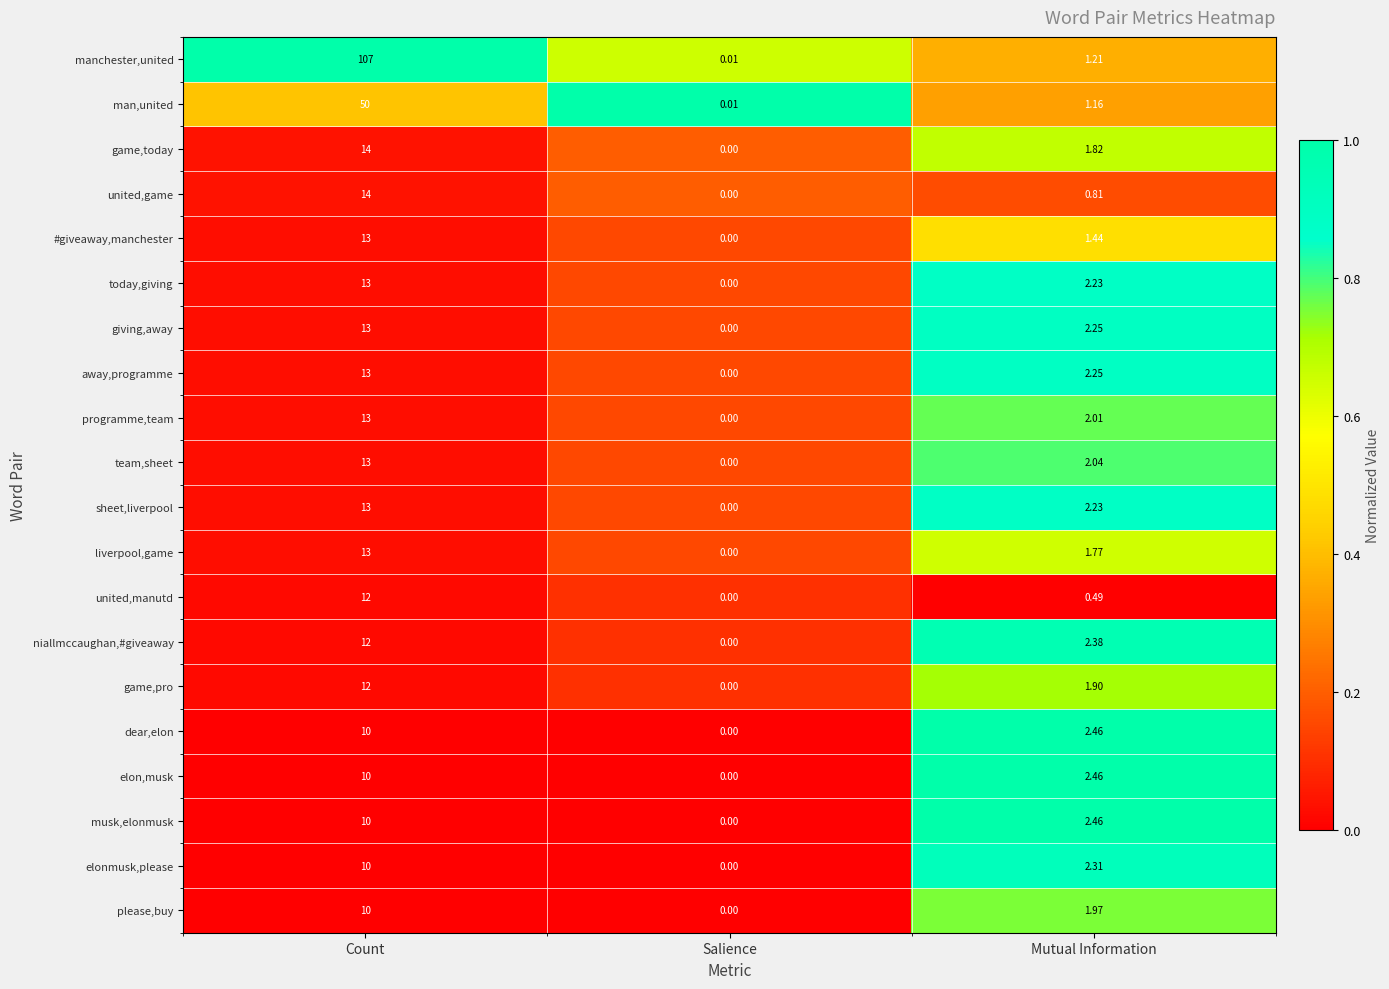

At which label does musk,elonmusk reach its peak?

Count